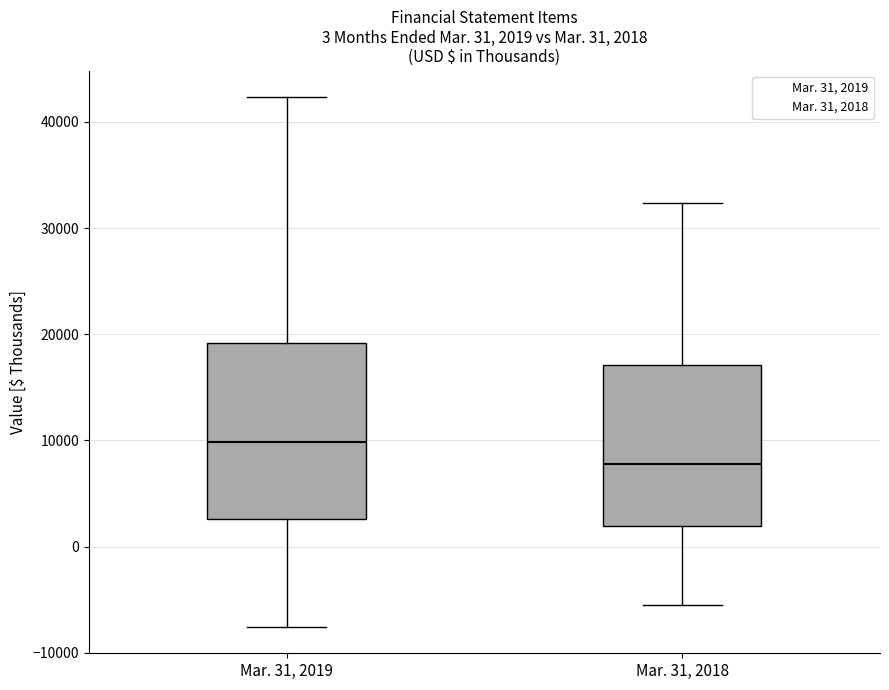

Which box is the tallest, from its lower edge to its upper edge?

Mar. 31, 2019